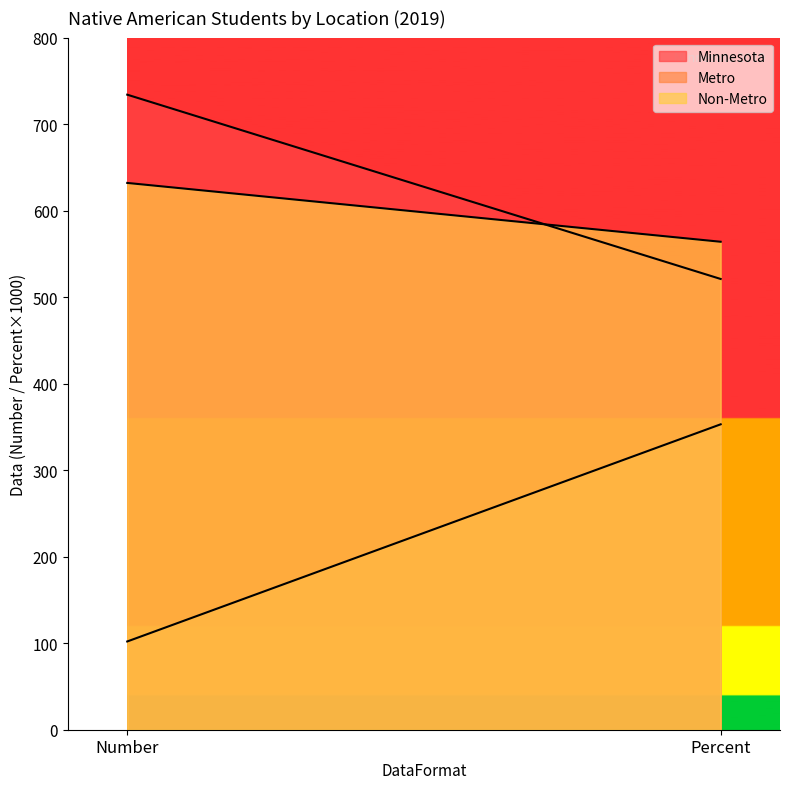

At how many categories does at least one series exceed 163?

2